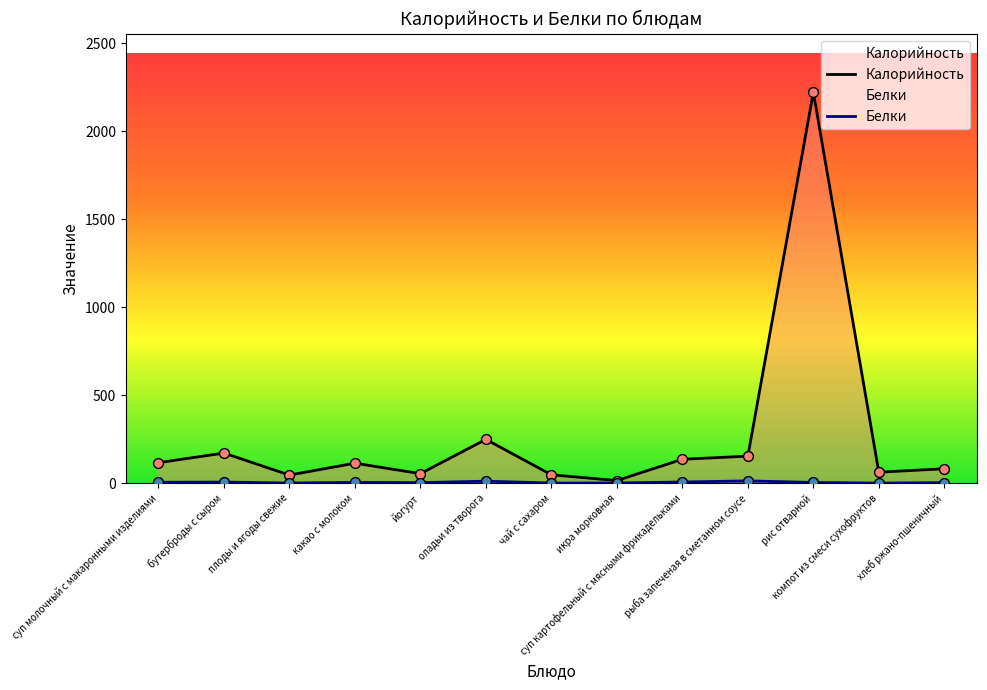

Which series contains the highest Y value?

Калорийность